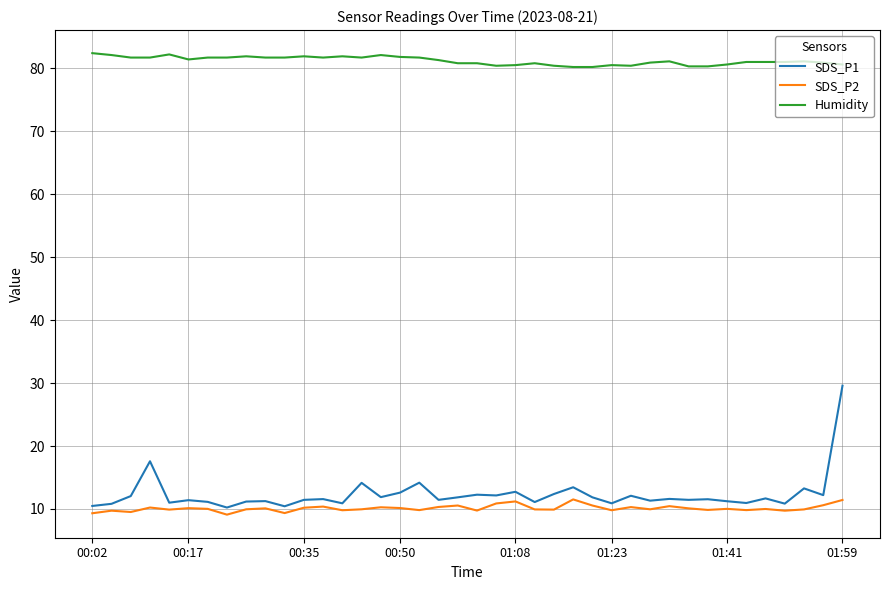

Which series has the largest range (max minus min)?

SDS_P1